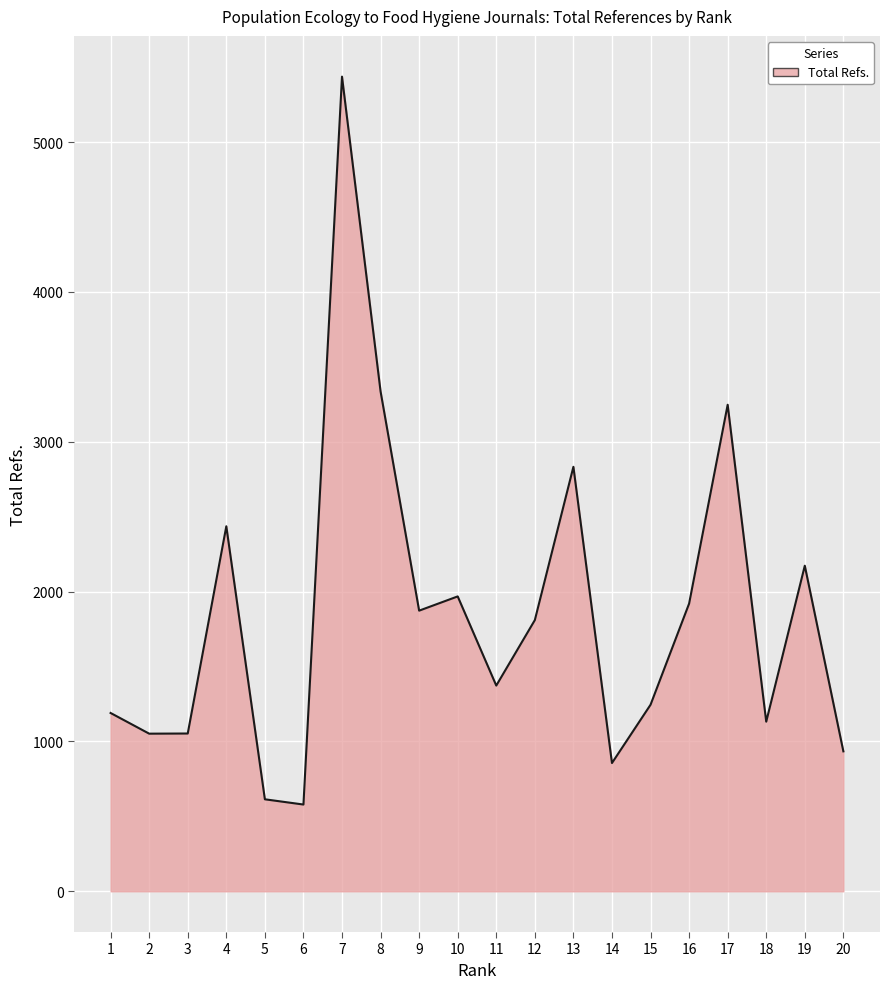

Does the chart display data point markers on the line(s)?

No